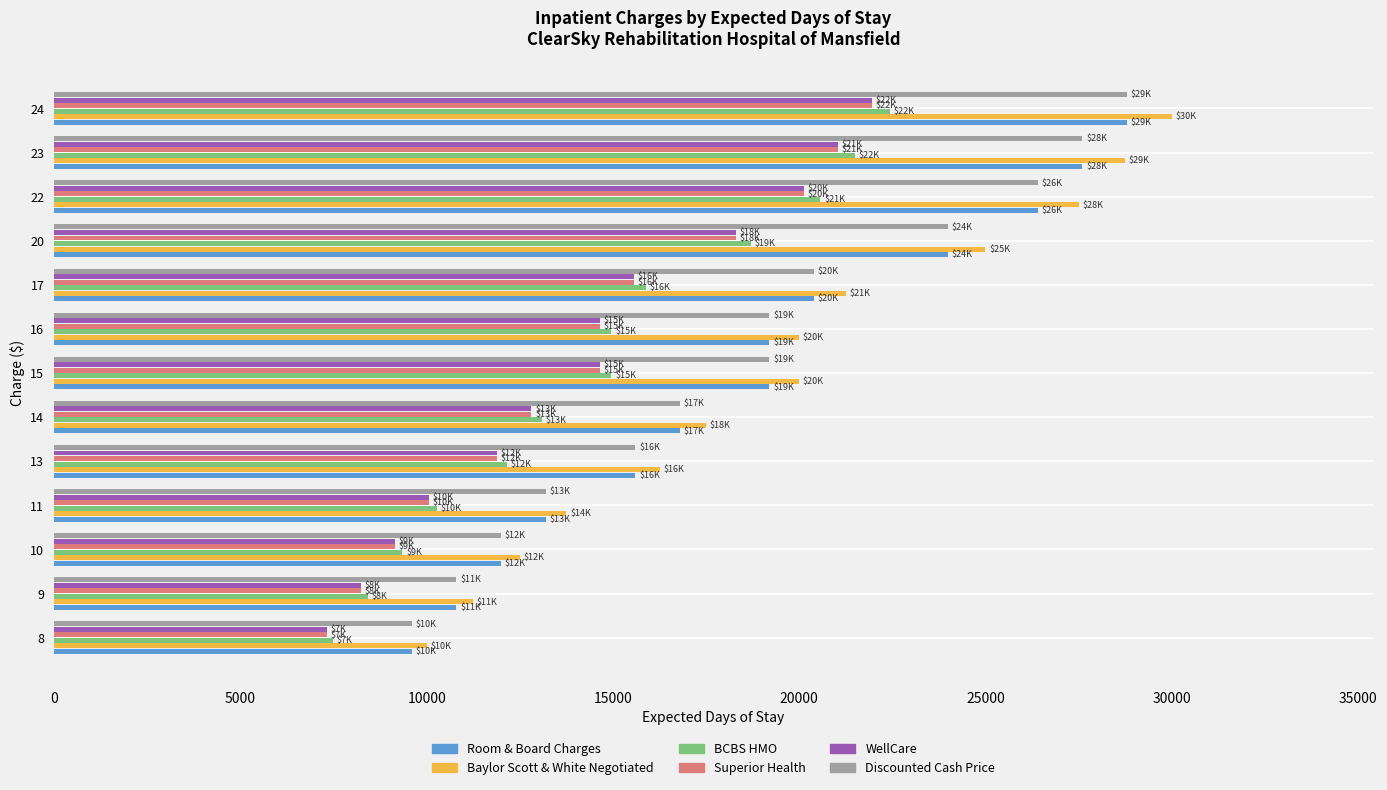

Which series has the largest range (max minus min)?

Baylor Scott & White Negotiated